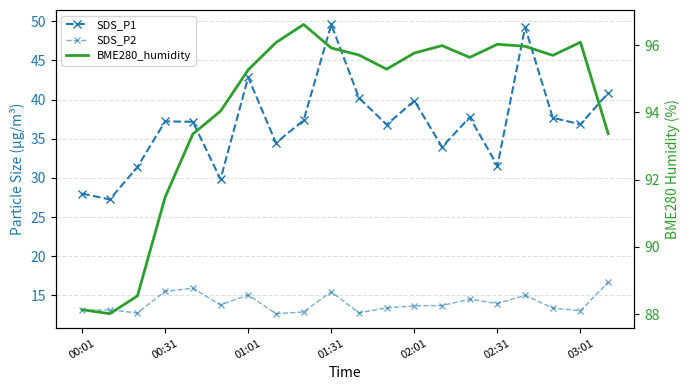

True or false: BME280_humidity has a value of 88.1 at 00:01.

True